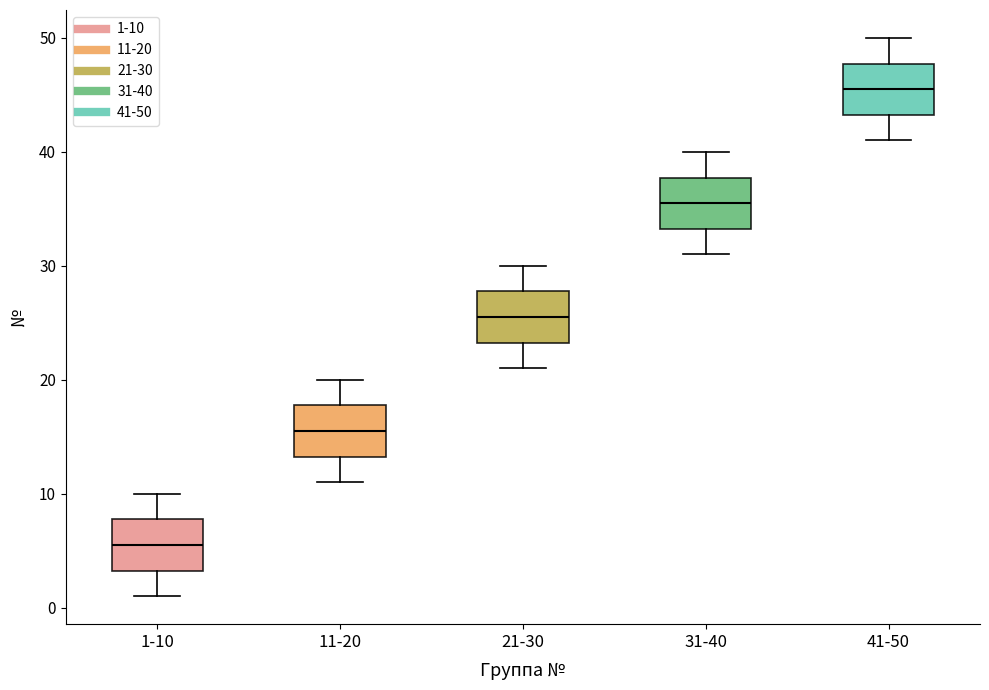

Which box's median line is the lowest?

1-10